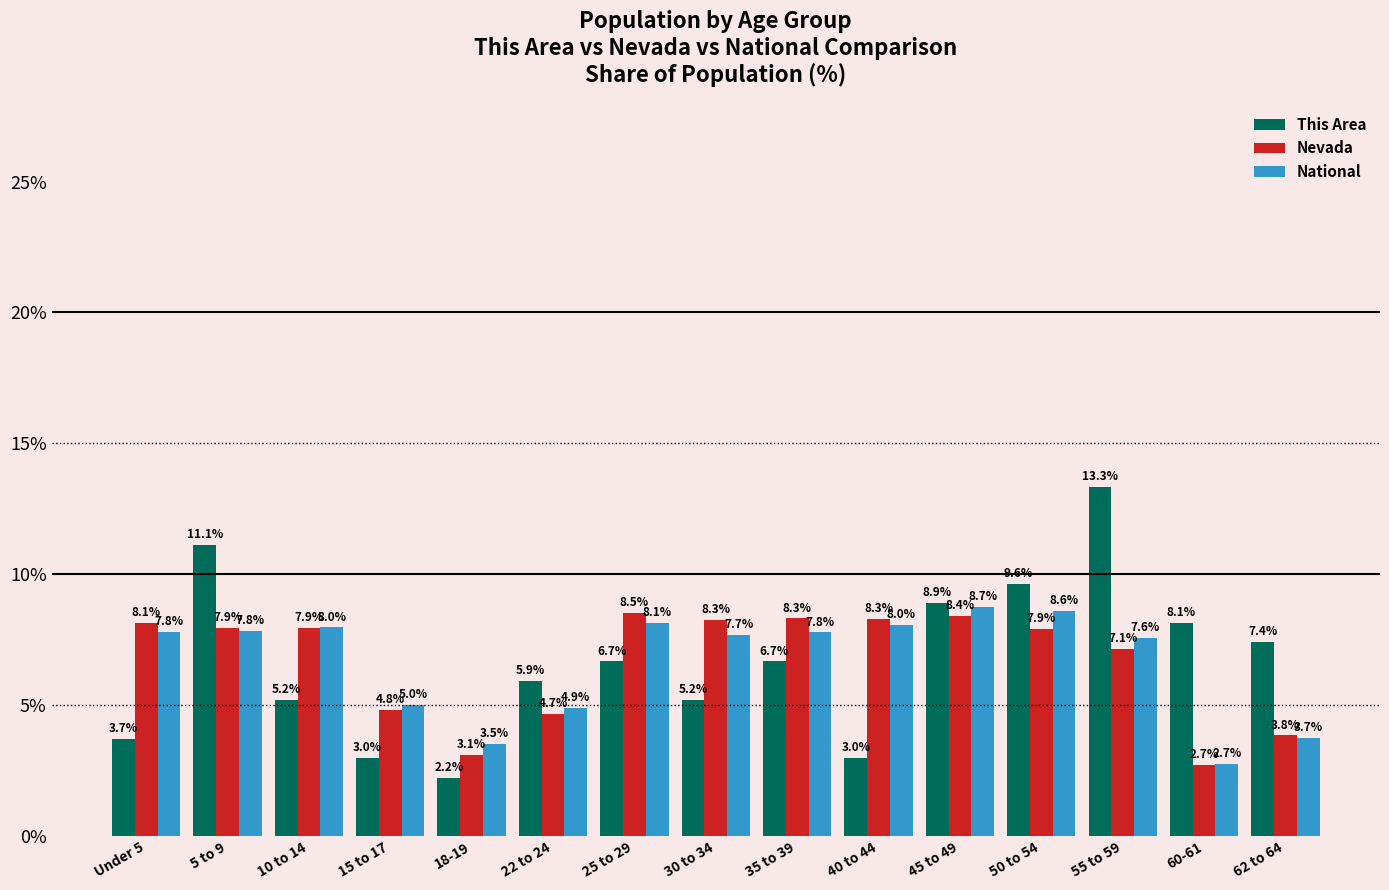

Which category has the highest value across all series?

55 to 59